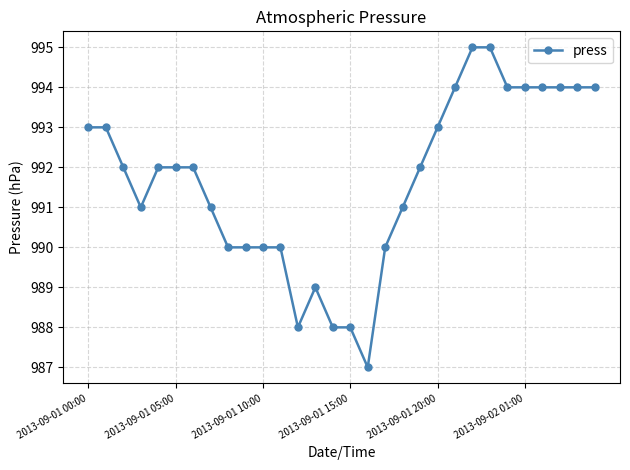

What is the smallest value displayed?

987